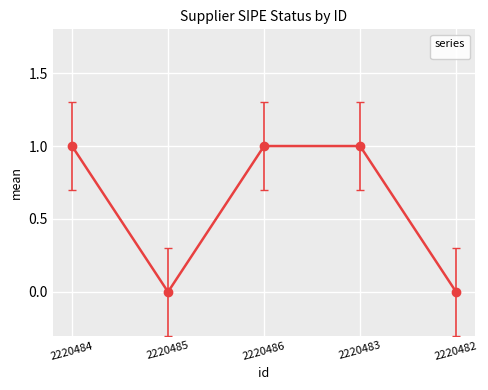

What position from the right is 2220484?

5